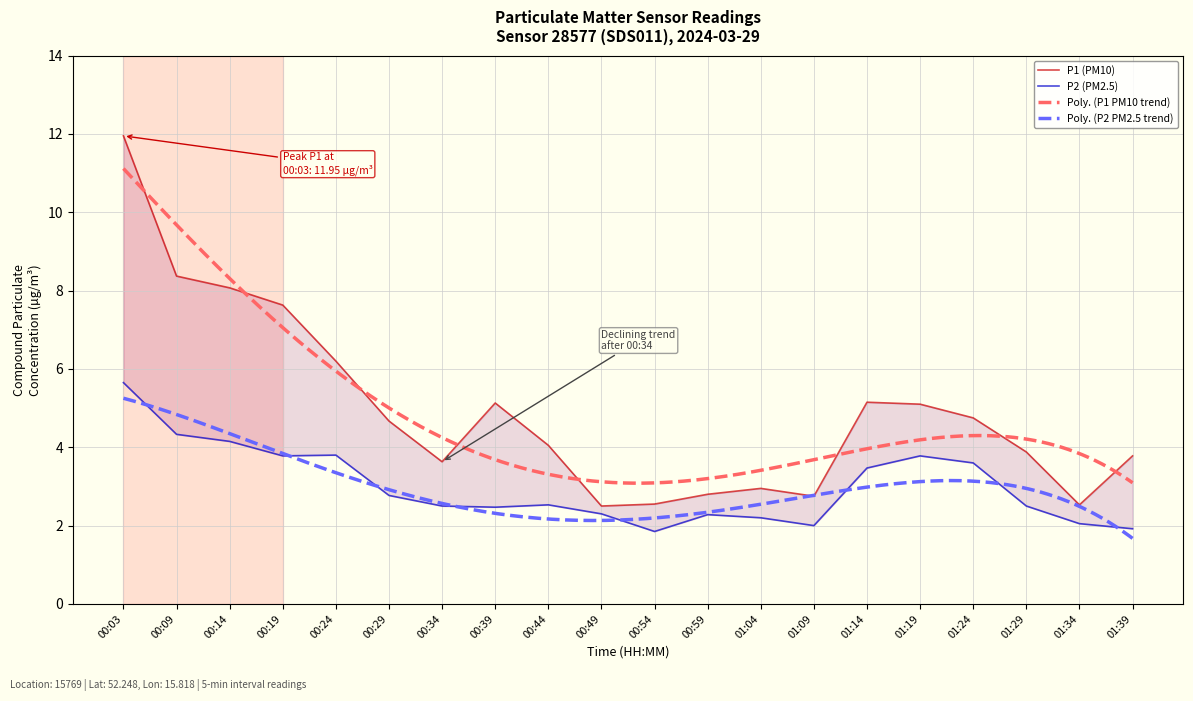

At 00:59, list the series in order from smallest to largest.

P2 (PM2.5), P1 (PM10)